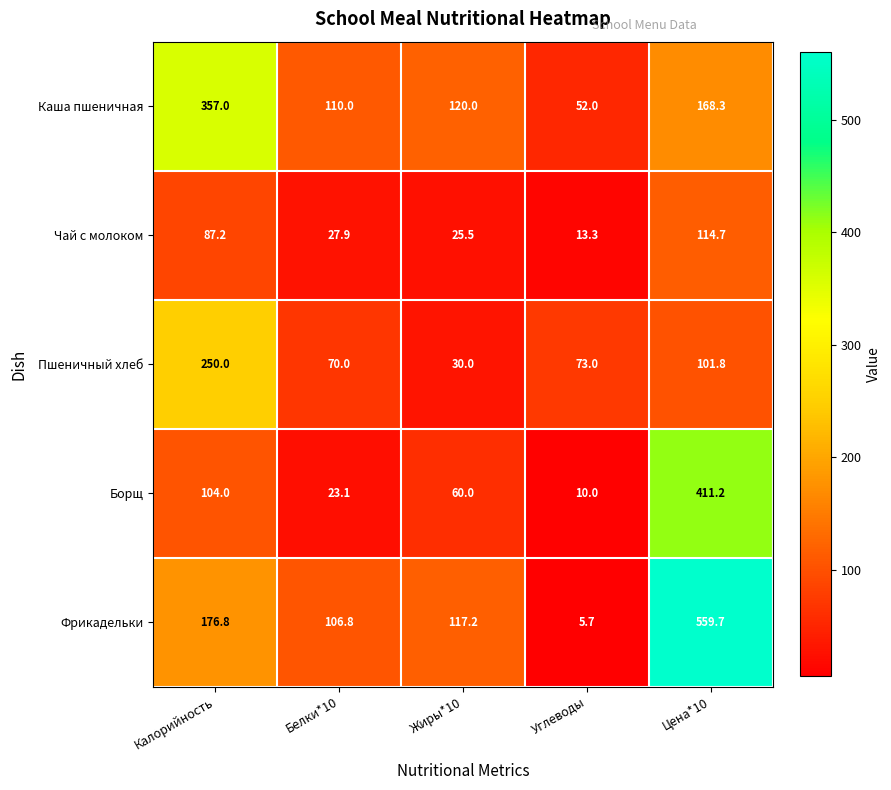

What is the sum of all Борщ values?

608.3